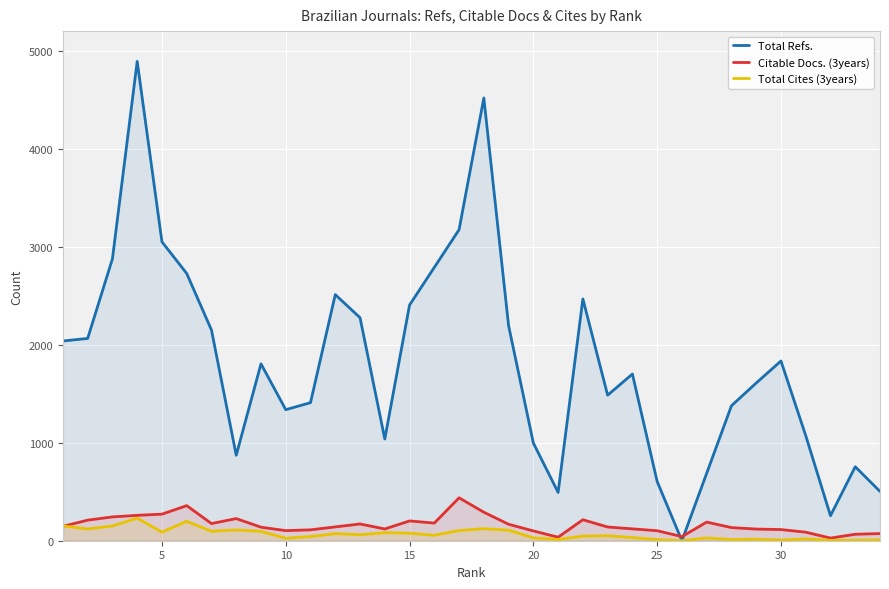

How many lines are shown in the chart?

3